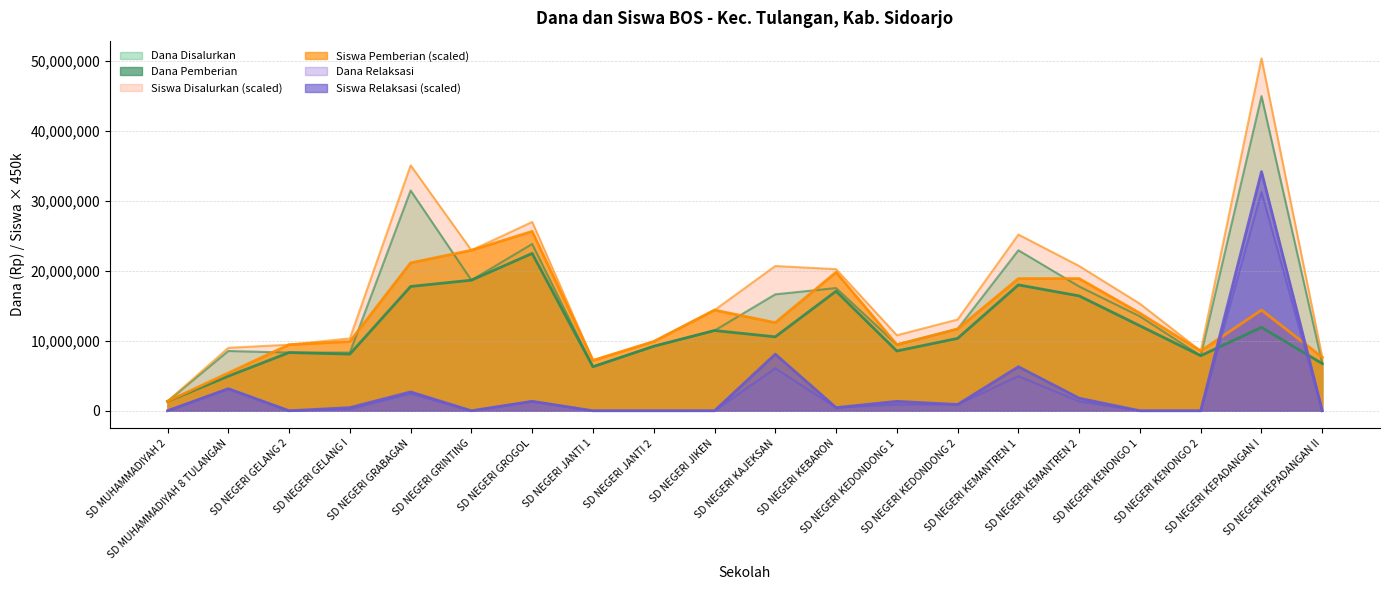

True or false: Siswa Pemberian has more than 0 interior local peaks.

True